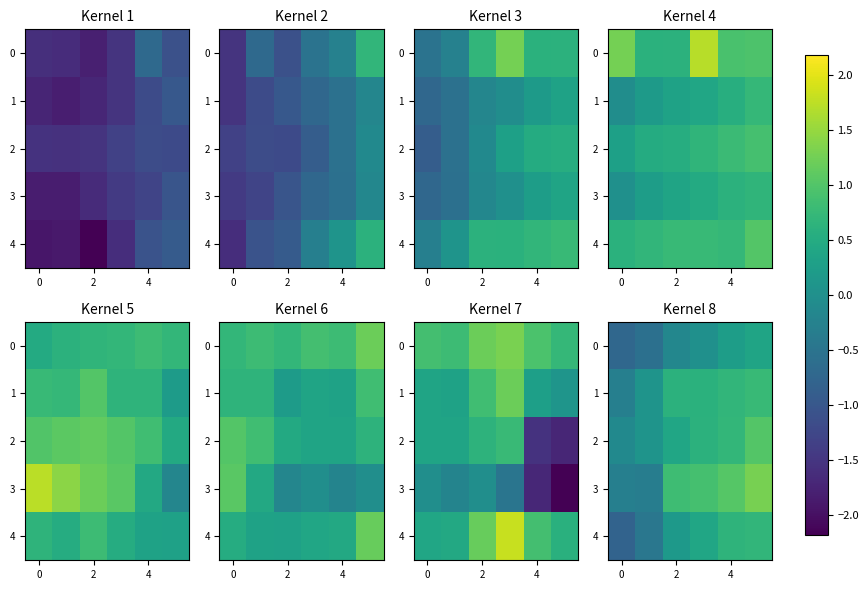

True or false: 4 has a value of -1.2 at 0.

False